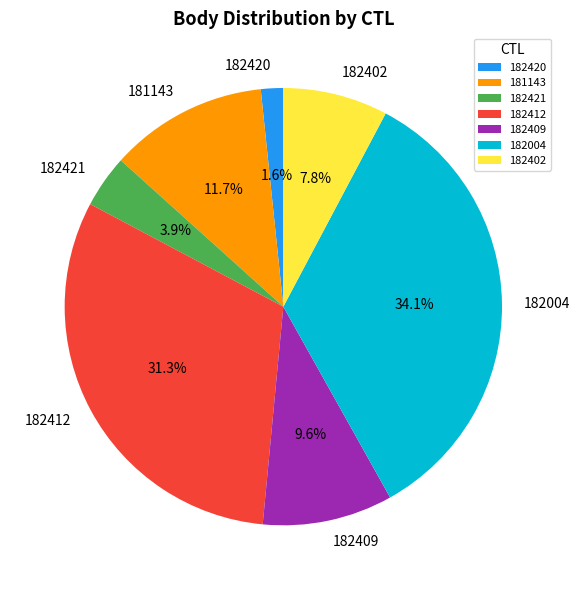

Which slice is the largest?

182004